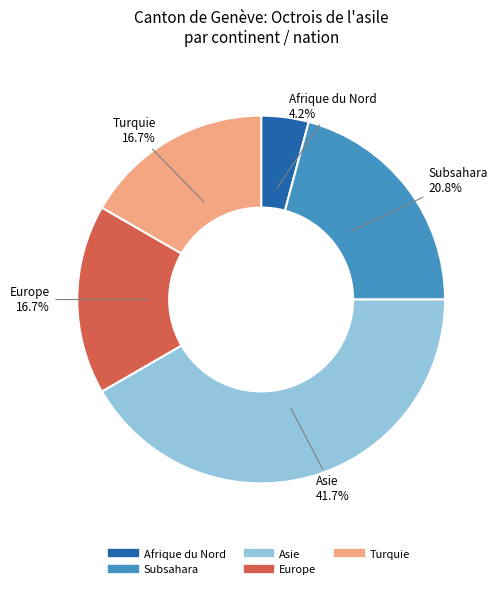

To the nearest percent, what percentage of the pie is Subsahara?

21%